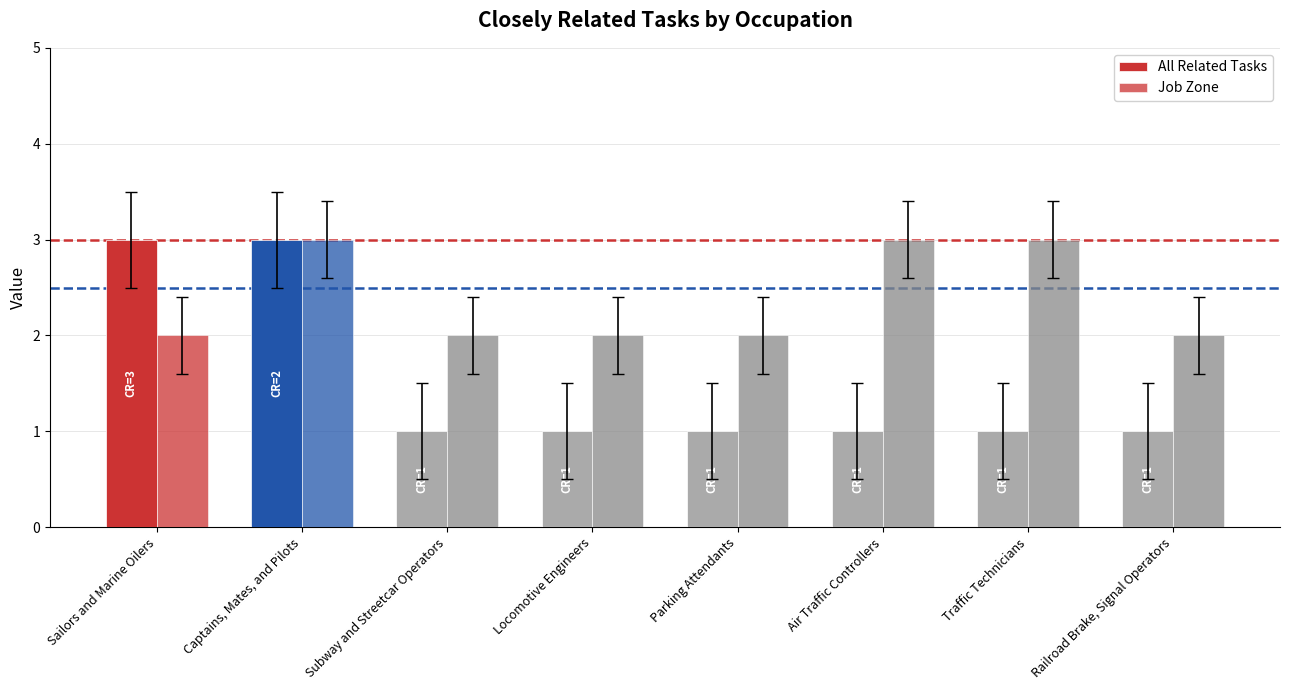

How many distinct data groups are displayed?

2